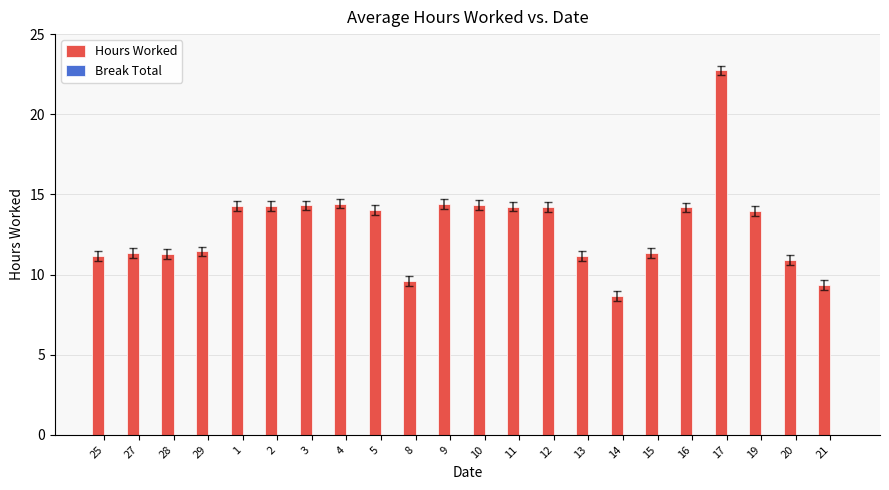

What value does the data have at 4?

14.4